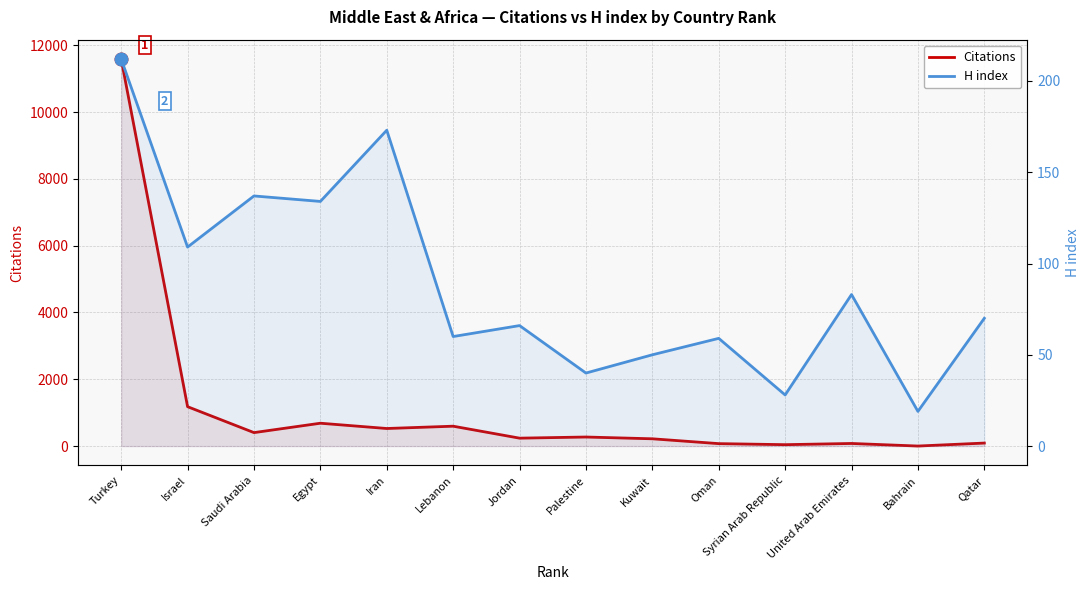

At how many categories does at least one series exceed 6780?

1